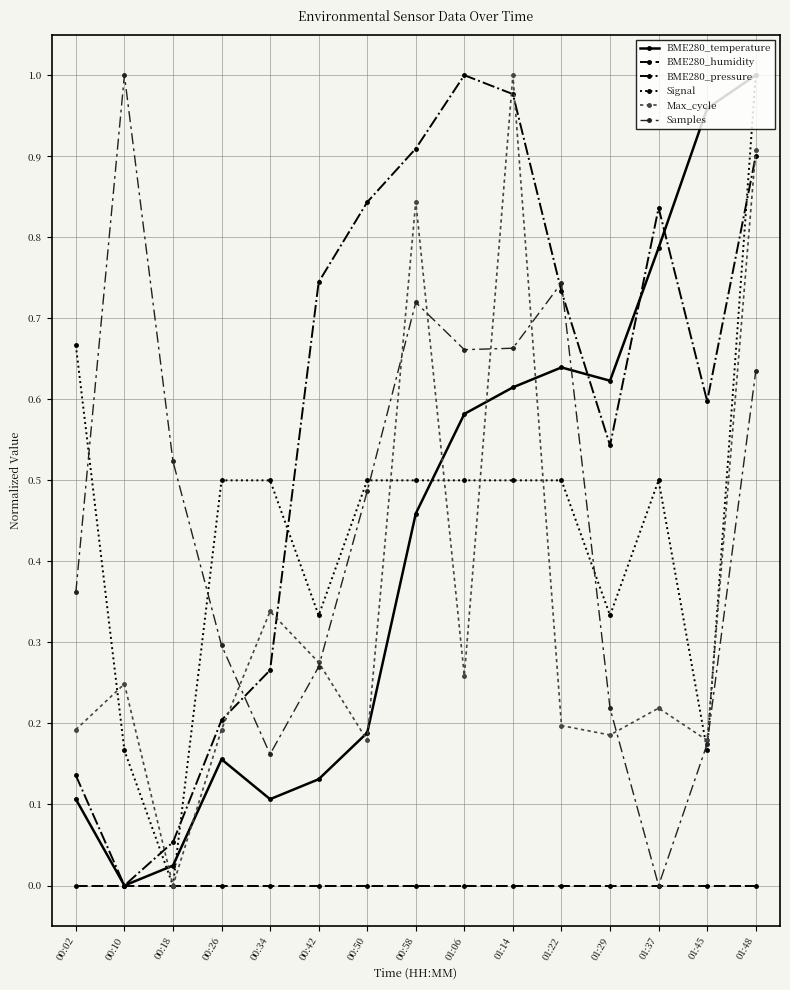

What position from the left is 01:45?

14